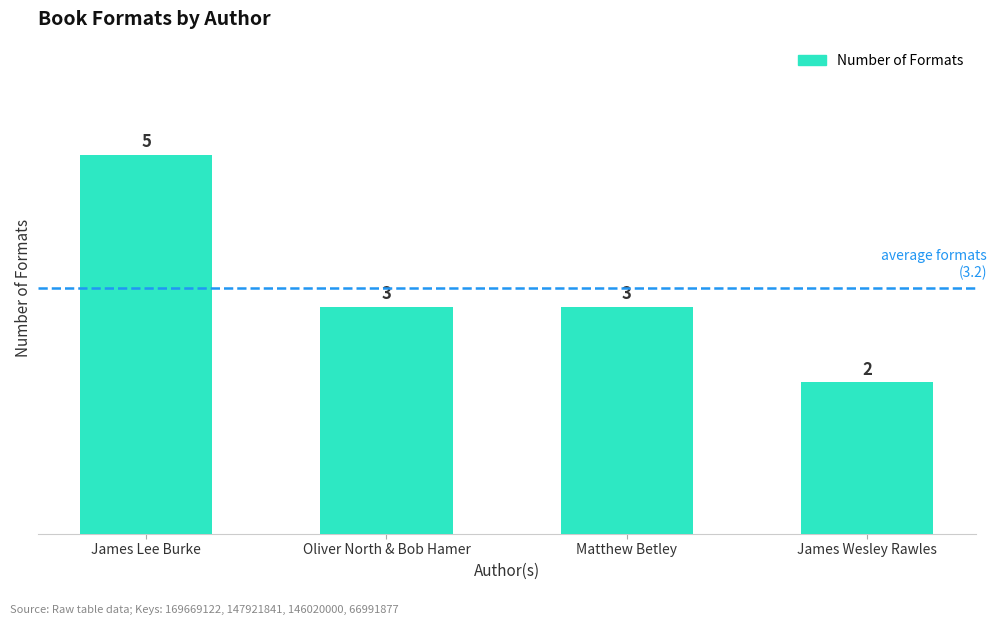

How many values are below 3?

1